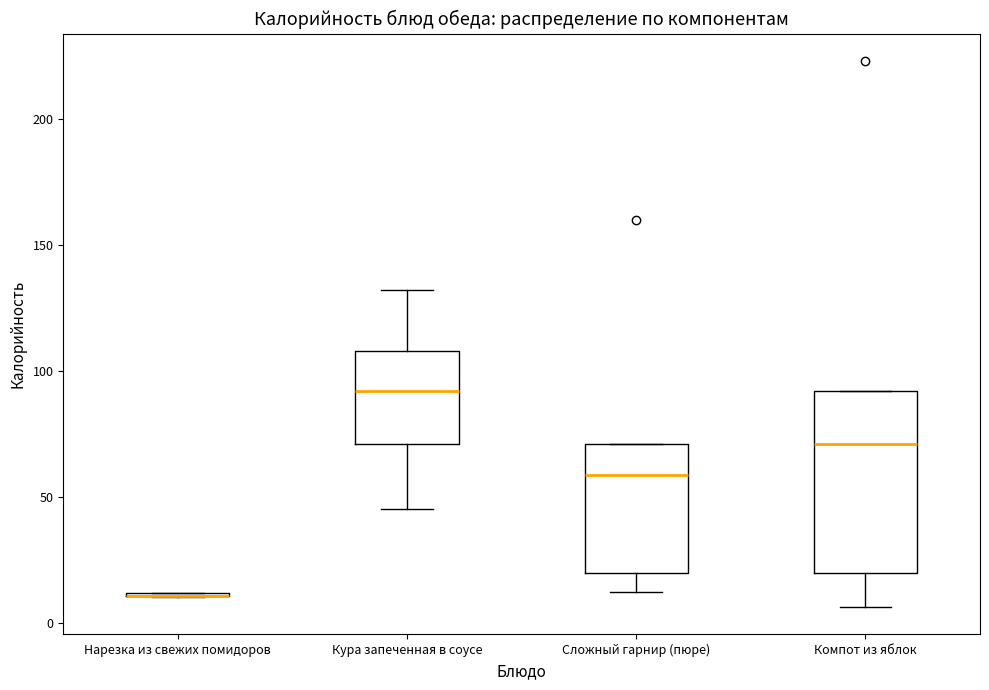

Which box is the tallest, from its lower edge to its upper edge?

Компот из яблок